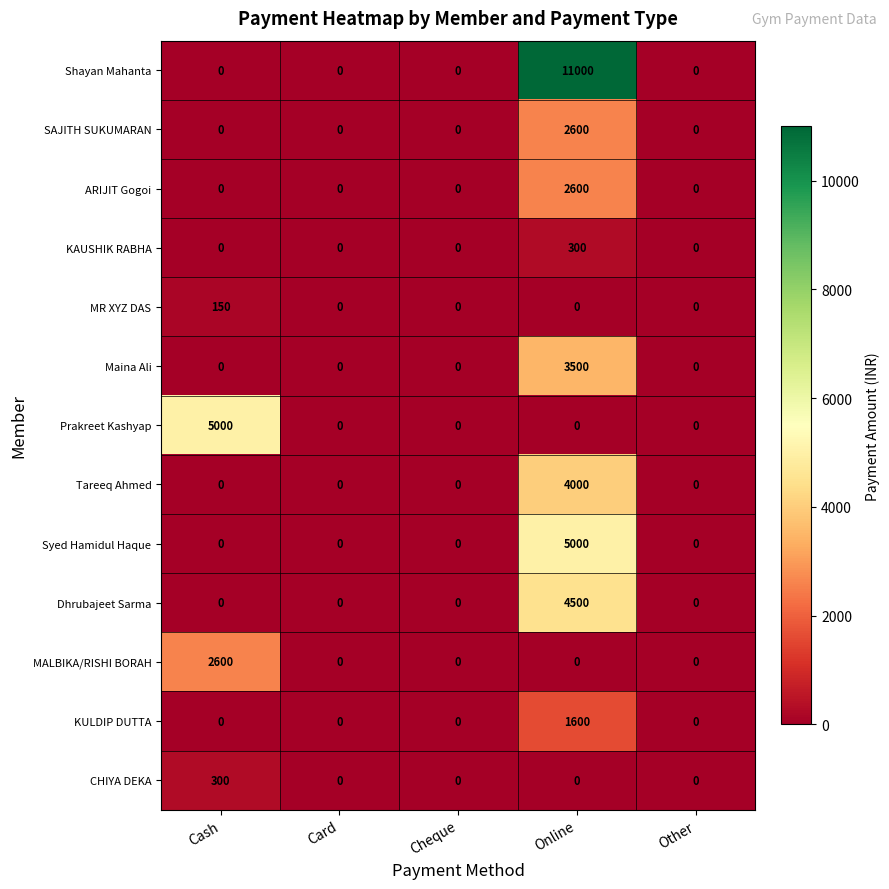

Which series has the largest total across all categories?

Shayan Mahanta